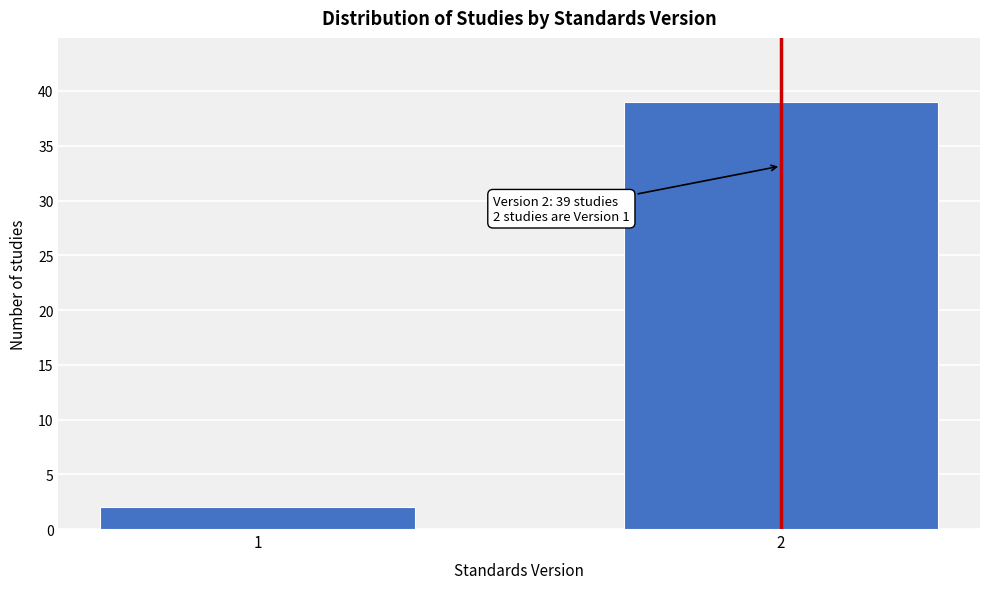

Reading right to left, extract all data points from this chart.

39	2